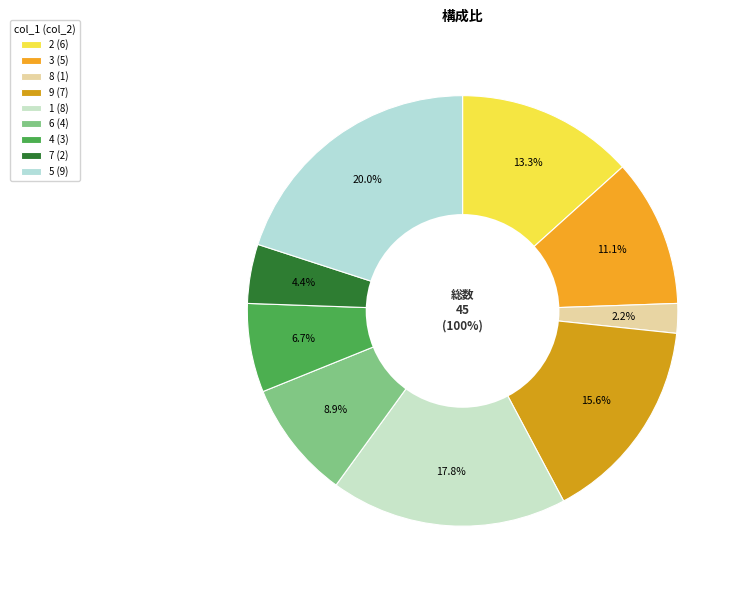

To the nearest percent, what percentage of the pie is 7?

4%